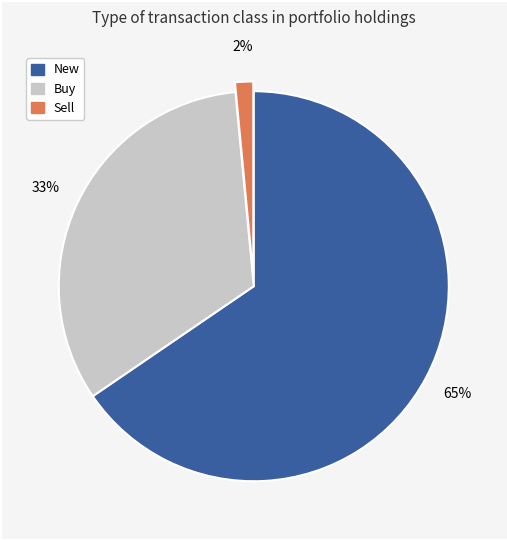

To the nearest percent, what is the average slice percentage?

33%